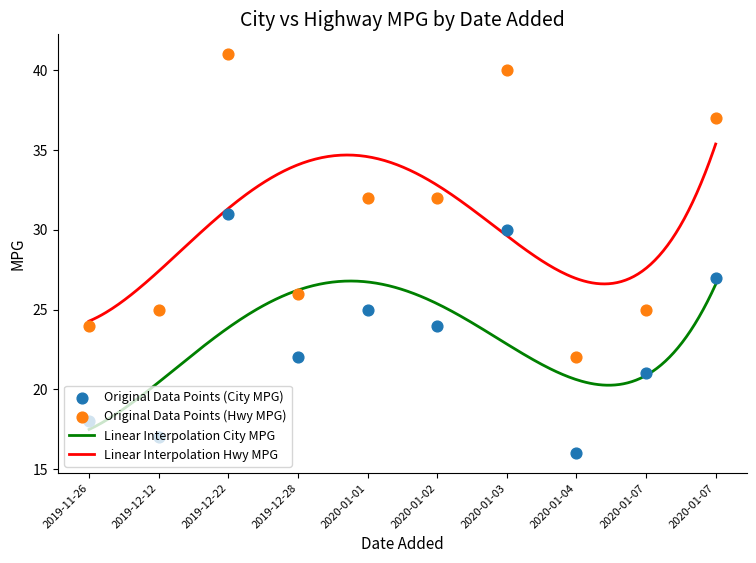

Which series reaches the maximum Y coordinate?

Highway MPG